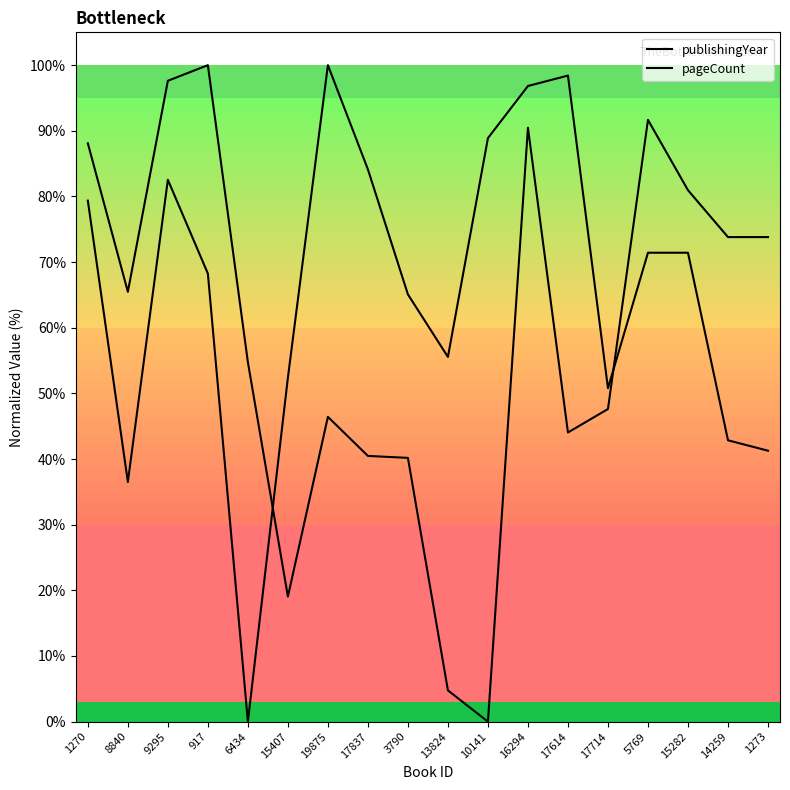

Between 10141 and 16294, which is larger?

16294